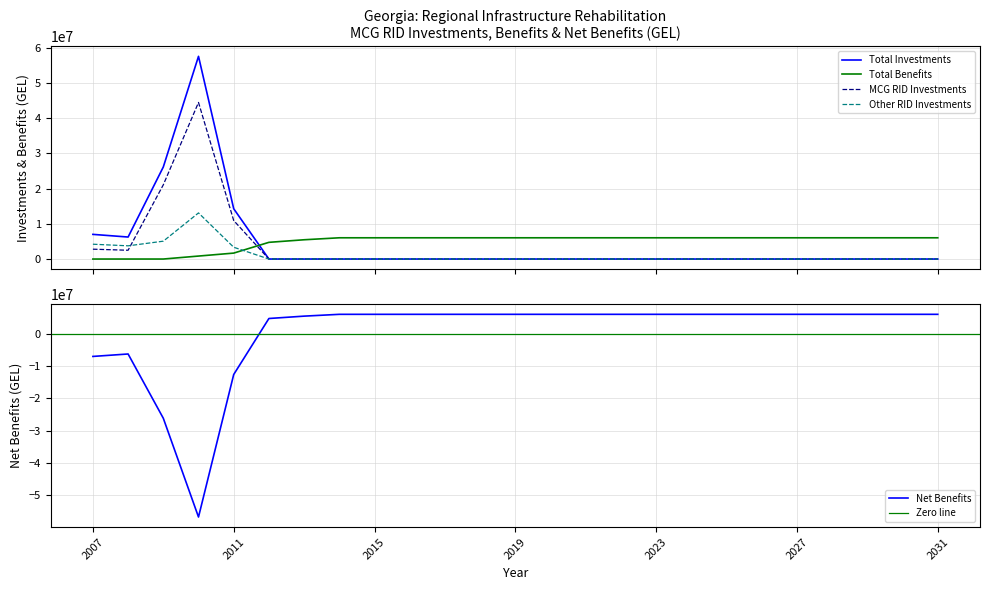

Reading right to left, list all the values displayed in this chart.

Total Investments: 2031=0.0	2030=0.0	2029=0.0	2028=0.0	2027=0.0	2026=0.0	2025=0.0	2024=0.0	2023=0.0	2022=0.0	2021=0.0	2020=0.0	2019=0.0	2018=0.0	2017=0.0	2016=0.0	2015=0.0	2014=0.0	2013=0.0	2012=0.0	2011=14284555.8	2010=57565280.0	2009=26142026.4	2008=6246409.9	2007=7003004.3
Total Benefits: 2031=6033316.7	2030=6033316.7	2029=6033316.7	2028=6033316.7	2027=6033316.7	2026=6033316.7	2025=6033316.7	2024=6033316.7	2023=6033316.7	2022=6033316.7	2021=6033316.7	2020=6033316.7	2019=6033316.7	2018=6033316.7	2017=6033316.7	2016=6033316.7	2015=6033316.7	2014=6033316.7	2013=5472739.9	2012=4741990.8	2011=1684983.9	2010=843174.9	2009=0.0	2008=0.0	2007=0.0
Net Benefits: 2031=6033316.7	2030=6033316.7	2029=6033316.7	2028=6033316.7	2027=6033316.7	2026=6033316.7	2025=6033316.7	2024=6033316.7	2023=6033316.7	2022=6033316.7	2021=6033316.7	2020=6033316.7	2019=6033316.7	2018=6033316.7	2017=6033316.7	2016=6033316.7	2015=6033316.7	2014=6033316.7	2013=5472739.9	2012=4741990.8	2011=-12599571.9	2010=-56722105.1	2009=-26142026.4	2008=-6246409.9	2007=-7003004.3
MCG RID Investments: 2031=0.0	2030=0.0	2029=0.0	2028=0.0	2027=0.0	2026=0.0	2025=0.0	2024=0.0	2023=0.0	2022=0.0	2021=0.0	2020=0.0	2019=0.0	2018=0.0	2017=0.0	2016=0.0	2015=0.0	2014=0.0	2013=0.0	2012=0.0	2011=10937130.0	2010=44468711.0	2009=21073517.3	2008=2494928.3	2007=2796329.0
Other RID Investments: 2031=0.0	2030=0.0	2029=0.0	2028=0.0	2027=0.0	2026=0.0	2025=0.0	2024=0.0	2023=0.0	2022=0.0	2021=0.0	2020=0.0	2019=0.0	2018=0.0	2017=0.0	2016=0.0	2015=0.0	2014=0.0	2013=0.0	2012=0.0	2011=3347425.8	2010=13096569.0	2009=5068509.2	2008=3751481.6	2007=4206675.3